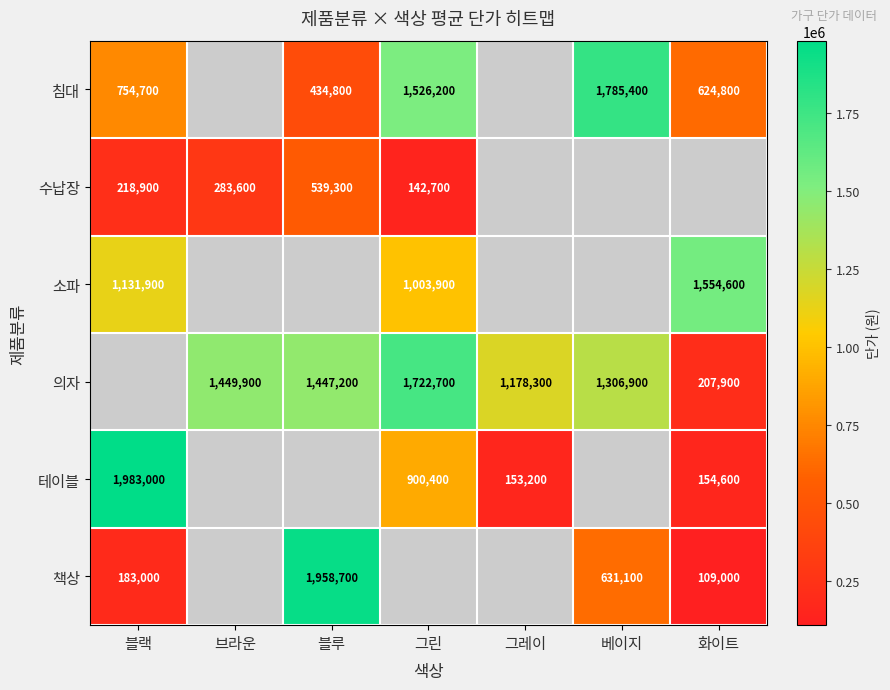

What is the sum of the 소파 values at 화이트 and 블랙?

2686500